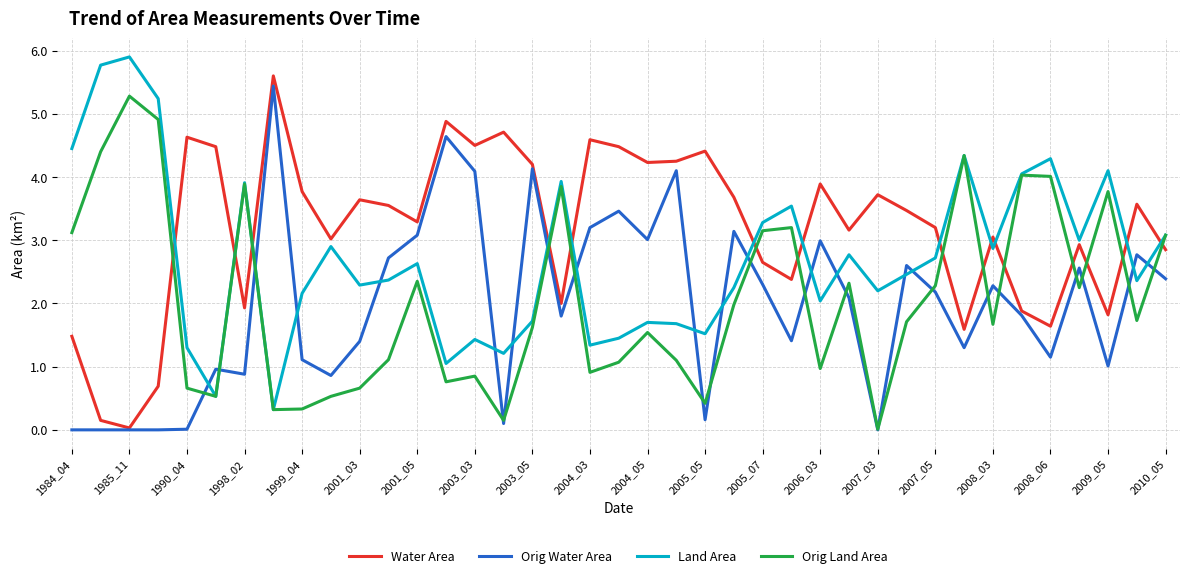

True or false: Water Area and Land Area cross at least once.

True